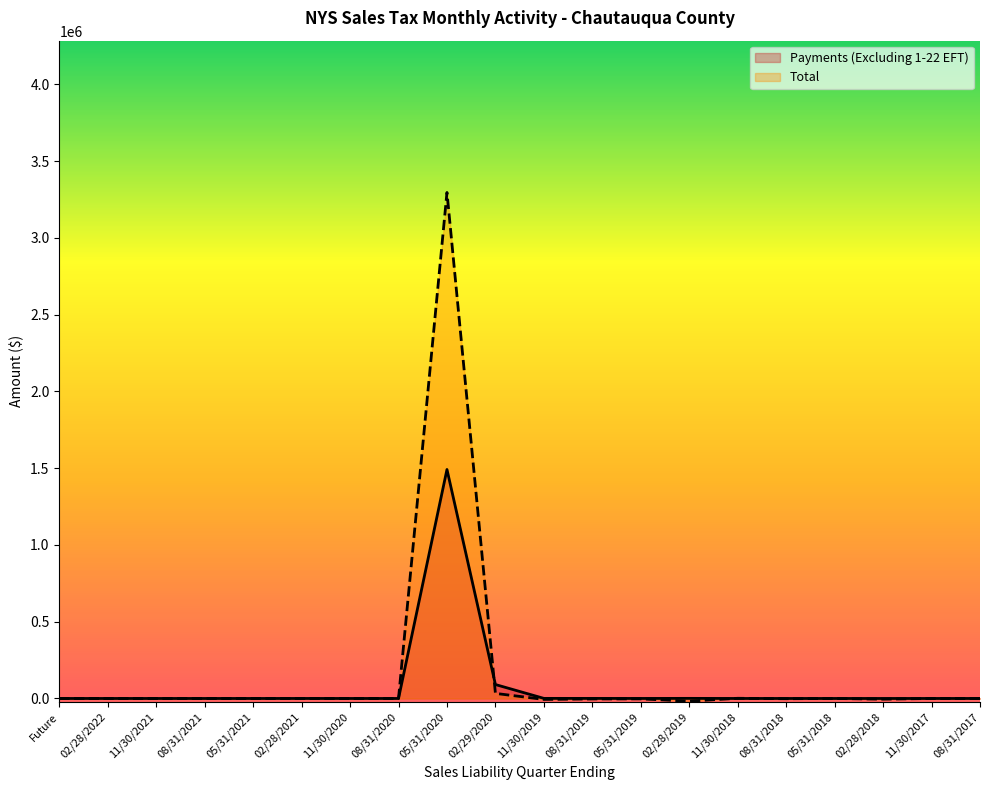

How many data points in Payments (Excluding 1-22 EFT) are above 8?

10